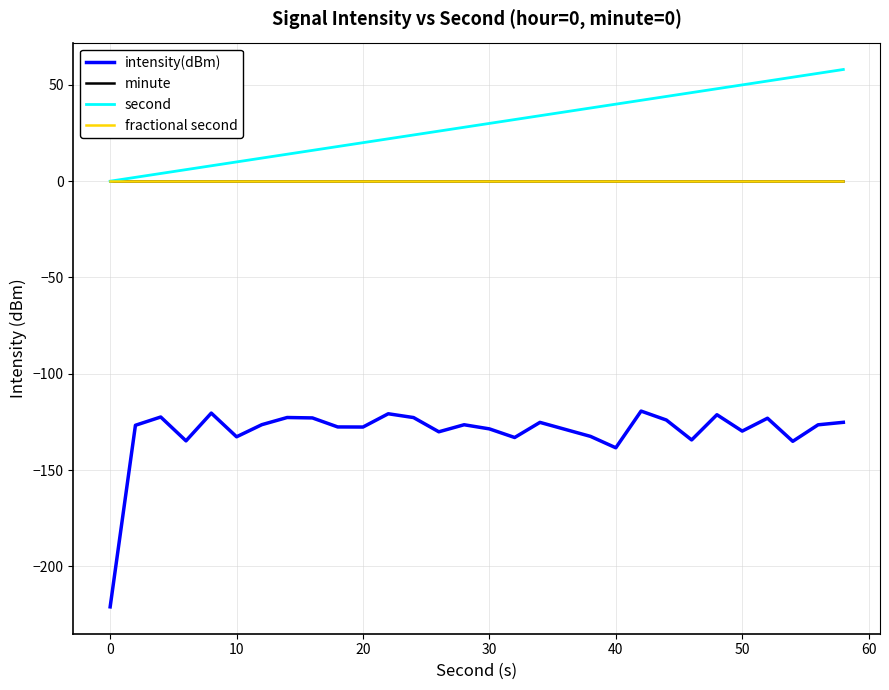

How many interior local peaks does the intensity(dBm) series have?

9